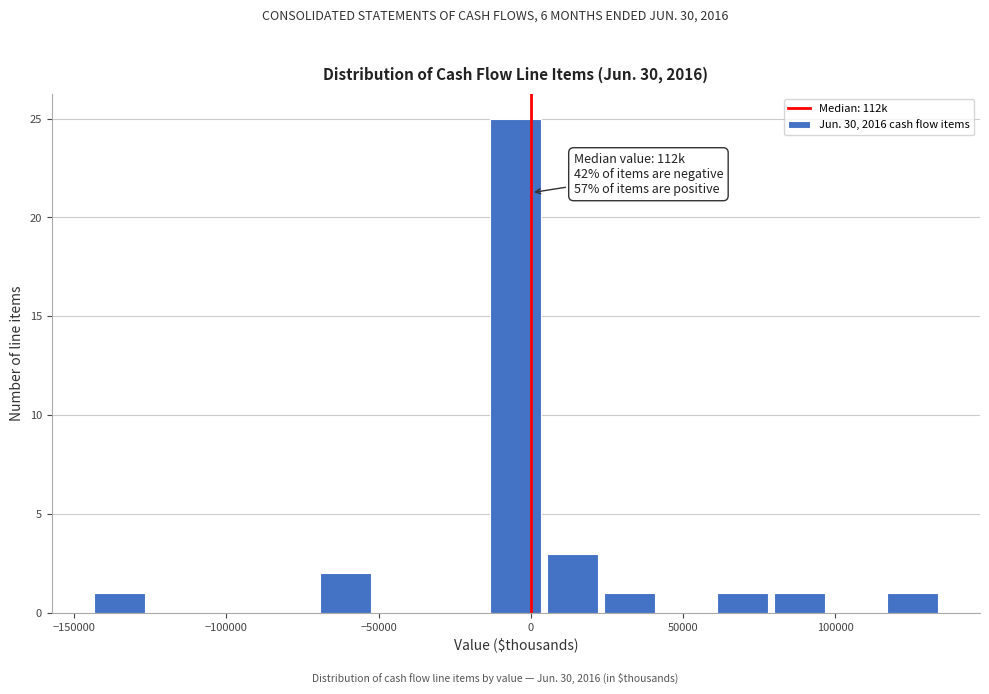

Around what value on the x-axis is the tallest bar? Give the approximate position of its centre, as read against the axis.

-5000